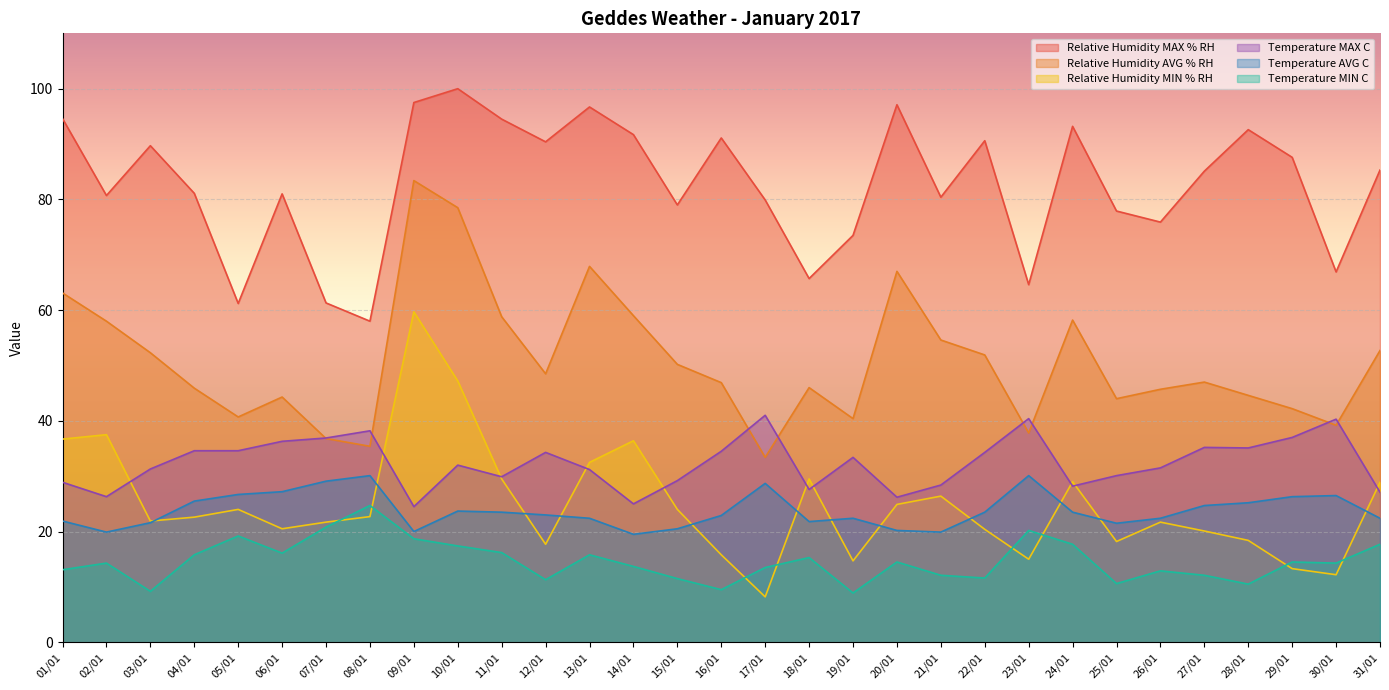

Which series has the widest spread of values?

Relative Humidity MIN % RH